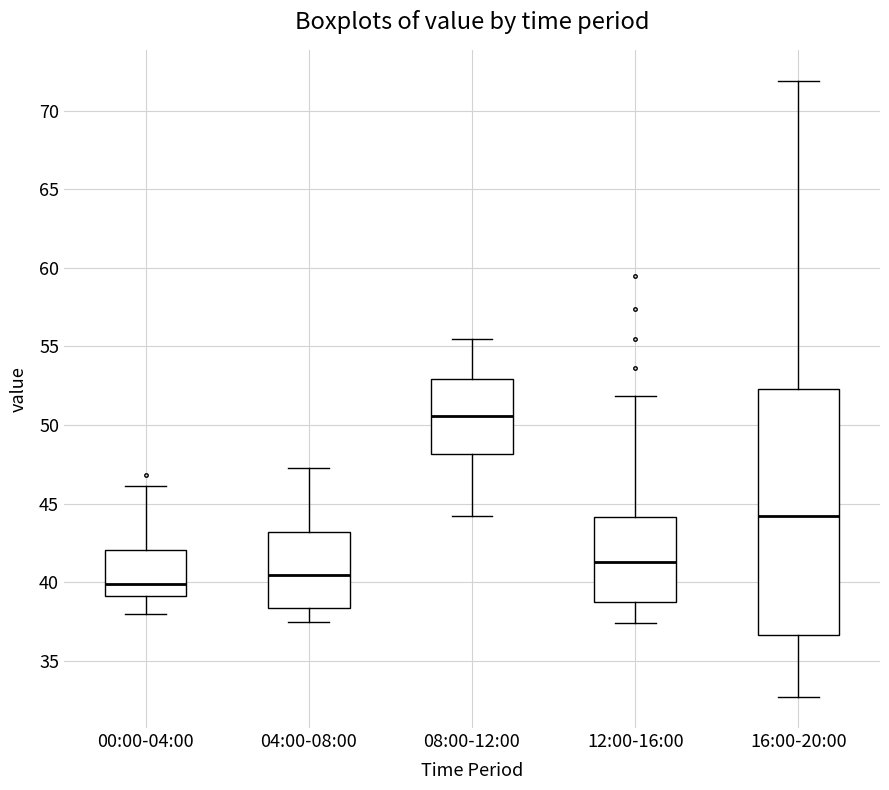

Which box's median line is the highest?

08:00-12:00